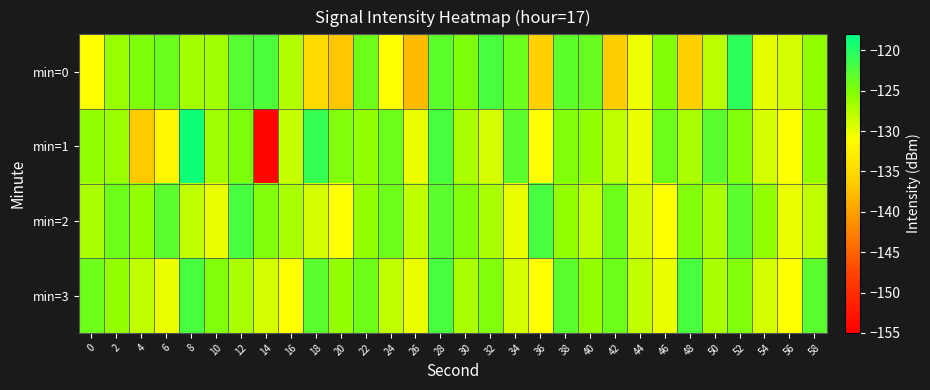

Reading left to right, transcribe all the data shown in this chart.

min=0: 0=-131.0	2=-126.2	4=-124.8	6=-123.9	8=-126.7	10=-126.6	12=-122.6	14=-122.3	16=-127.4	18=-135.0	20=-136.8	22=-124.0	24=-131.0	26=-137.9	28=-123.1	30=-124.9	32=-122.0	34=-123.8	36=-135.8	38=-123.1	40=-123.7	42=-136.2	44=-130.2	46=-125.1	48=-136.0	50=-127.8	52=-120.5	54=-129.8	56=-129.0	58=-125.8
min=1: 0=-126.0	2=-126.4	4=-136.6	6=-131.9	8=-118.8	10=-126.6	12=-124.8	14=-154.5	16=-128.3	18=-120.9	20=-125.0	22=-126.0	24=-124.0	26=-130.0	28=-122.0	30=-127.0	32=-129.0	34=-123.0	36=-131.0	38=-125.0	40=-126.0	42=-128.0	44=-130.0	46=-124.0	48=-127.0	50=-123.0	52=-125.0	54=-129.0	56=-131.0	58=-126.0
min=2: 0=-127.0	2=-124.0	4=-126.0	6=-123.0	8=-128.0	10=-130.0	12=-122.0	14=-125.0	16=-127.0	18=-129.0	20=-131.0	22=-126.0	24=-124.0	26=-128.0	28=-123.0	30=-125.0	32=-127.0	34=-130.0	36=-122.0	38=-126.0	40=-128.0	42=-124.0	44=-129.0	46=-131.0	48=-125.0	50=-127.0	52=-123.0	54=-126.0	56=-130.0	58=-128.0
min=3: 0=-124.0	2=-126.0	4=-128.0	6=-130.0	8=-122.0	10=-125.0	12=-127.0	14=-129.0	16=-131.0	18=-123.0	20=-126.0	22=-124.0	24=-128.0	26=-130.0	28=-122.0	30=-127.0	32=-125.0	34=-129.0	36=-131.0	38=-123.0	40=-126.0	42=-124.0	44=-128.0	46=-130.0	48=-122.0	50=-127.0	52=-125.0	54=-129.0	56=-131.0	58=-123.0